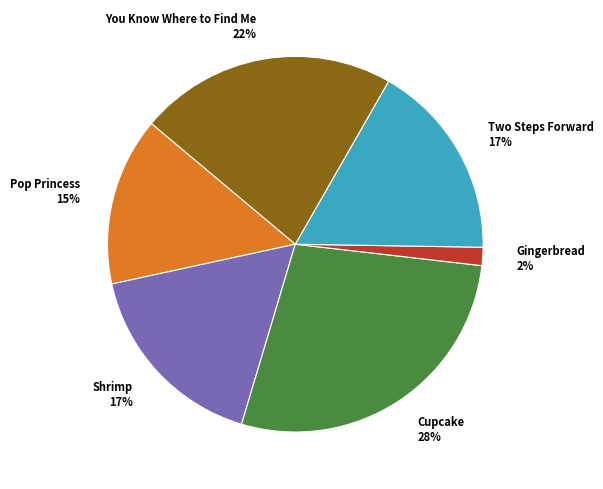

Do You Know Where to Find Me and Gingerbread together represent more than half of the pie?

No